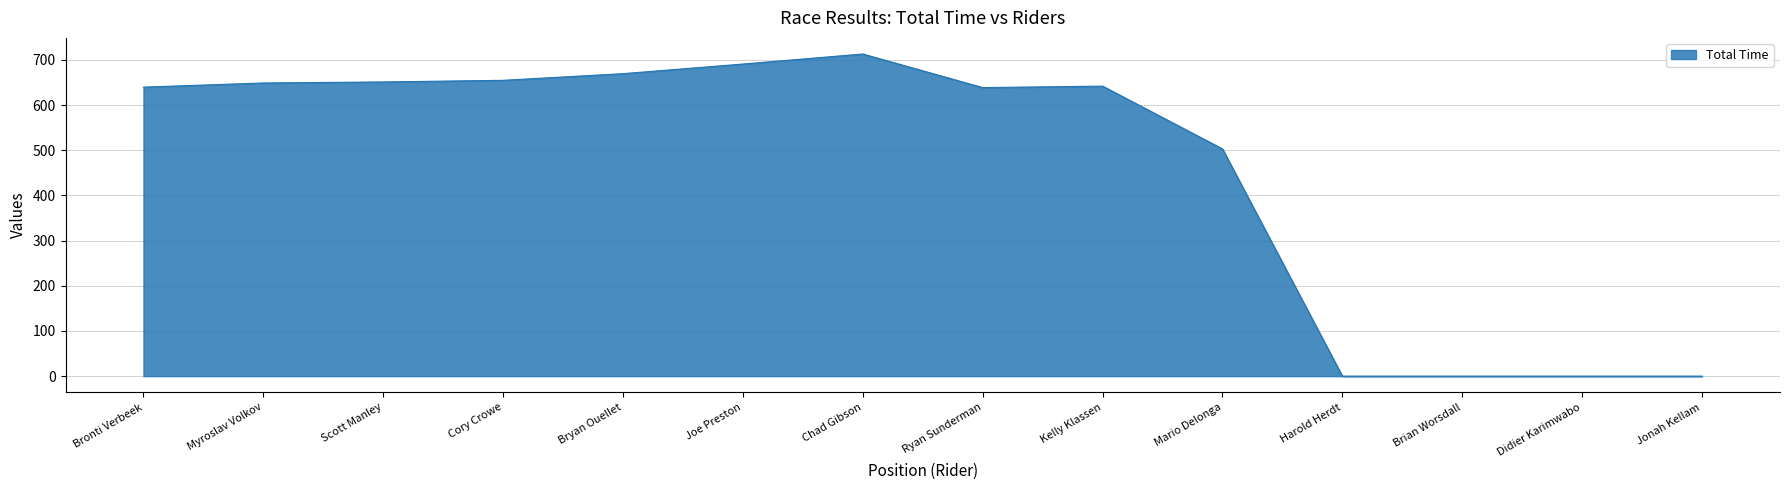

What is the change in value from Myroslav Volkov to Didier Karimwabo?

-649.0